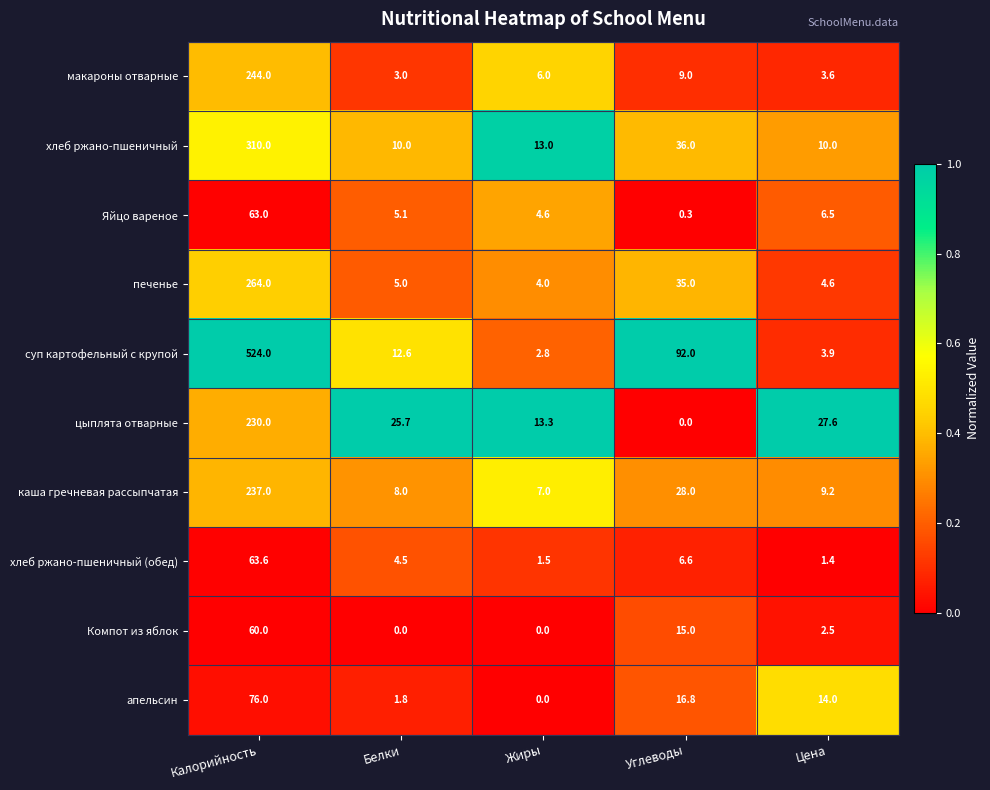

The value of хлеб ржано-пшеничный (обед) at Цена is 0.4. True or false?

False